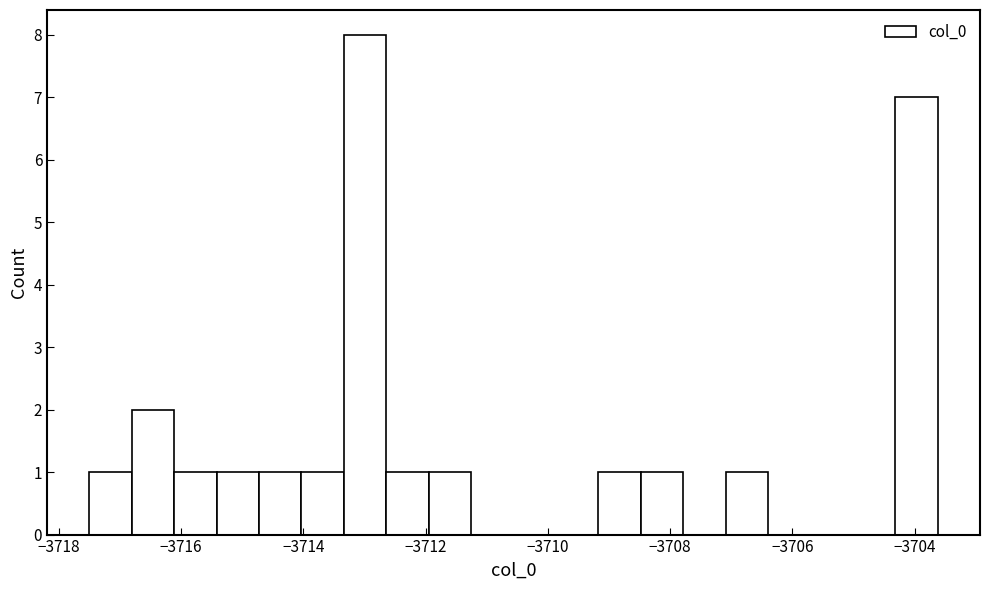

Around what value on the x-axis is the tallest bar? Give the approximate position of its centre, as read against the axis.

-3713.0